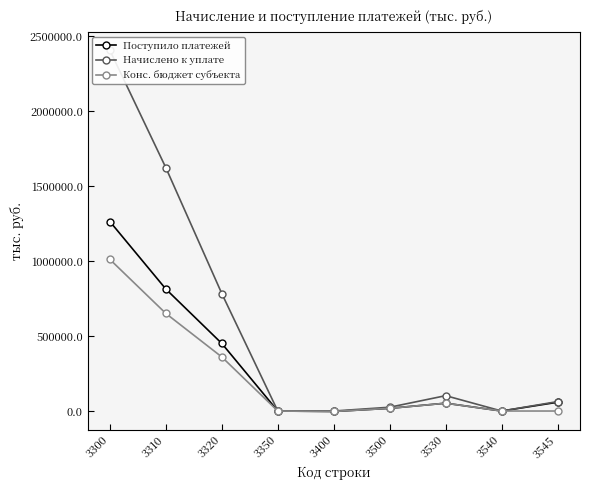

Is this an area chart (filled region under the line)?

No